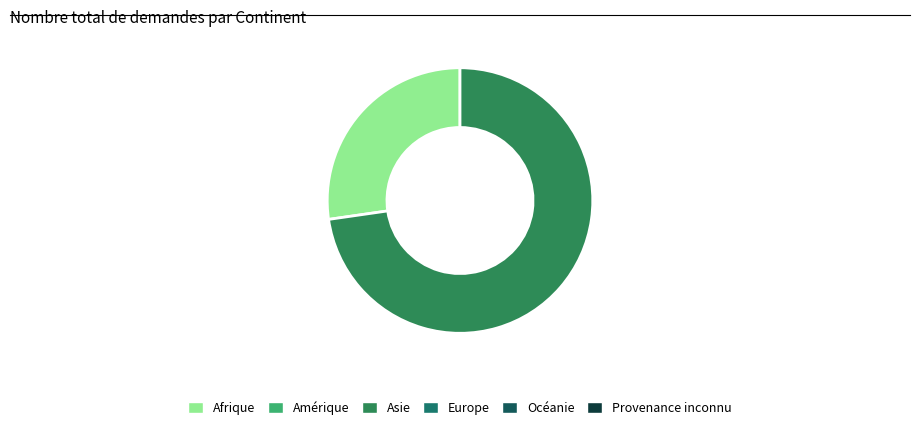

Count the number of slices in the pie.

2